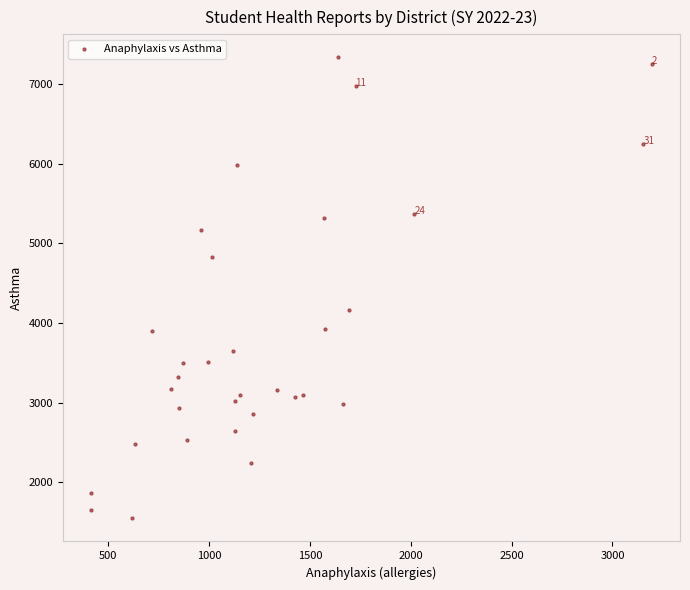

What Y value in the scatter plot is closest to 4439?

4158